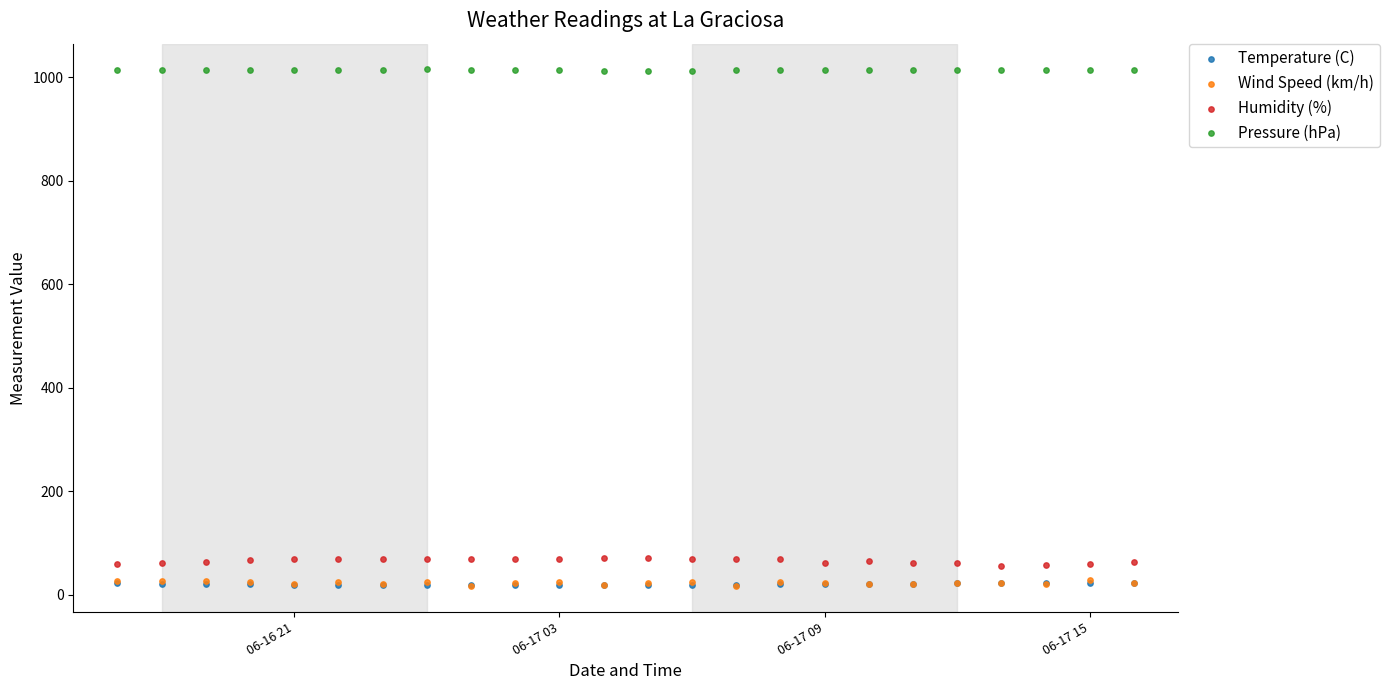

What are all the series names shown in the legend?

Temperature (C), Wind Speed (km/h), Humidity (%), Pressure (hPa)